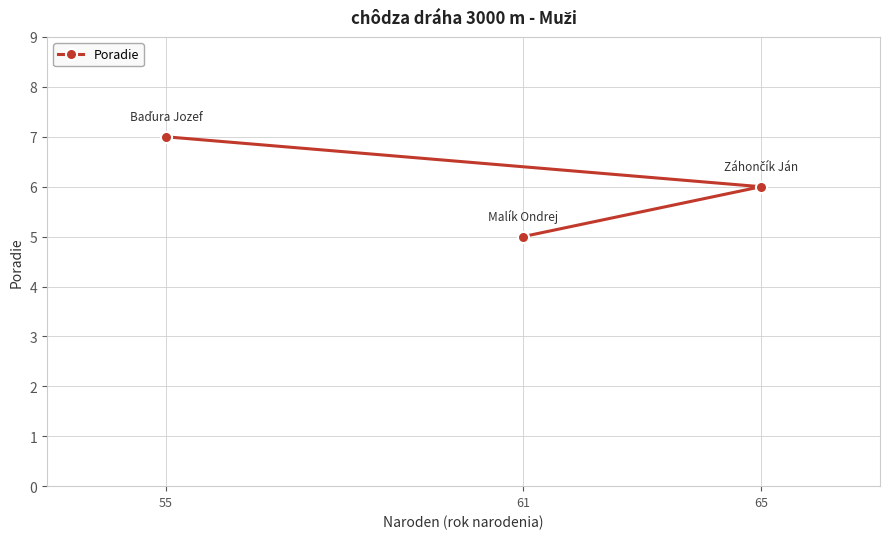

Which category has the highest value across all series?

55